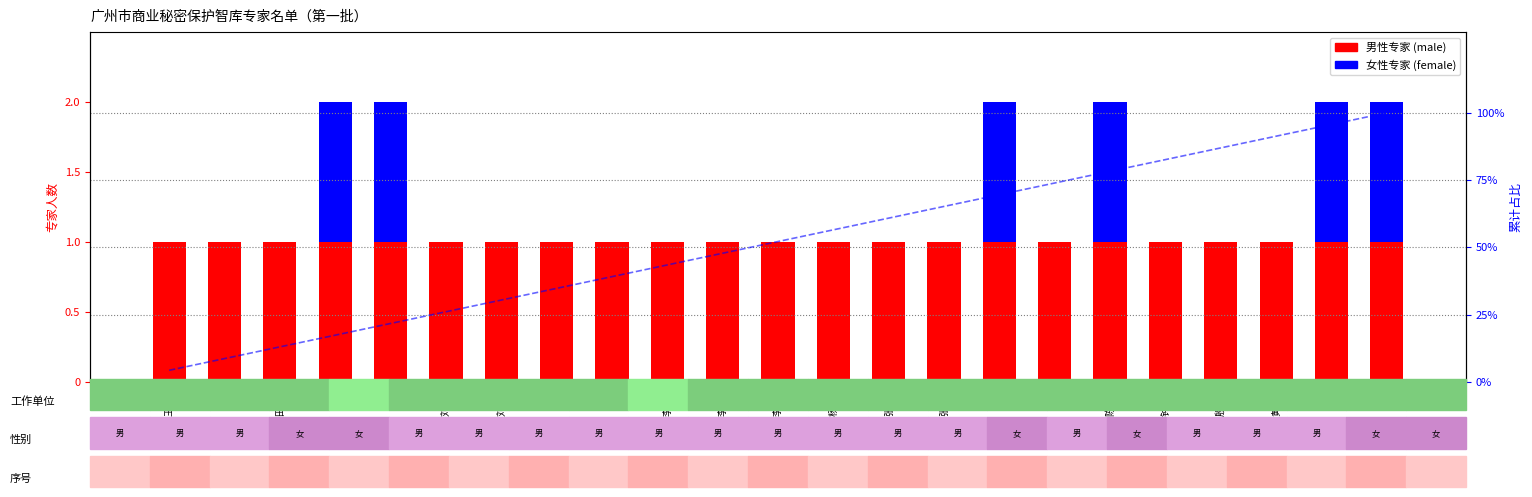

How many data points in 累计占比% are above 52?

12